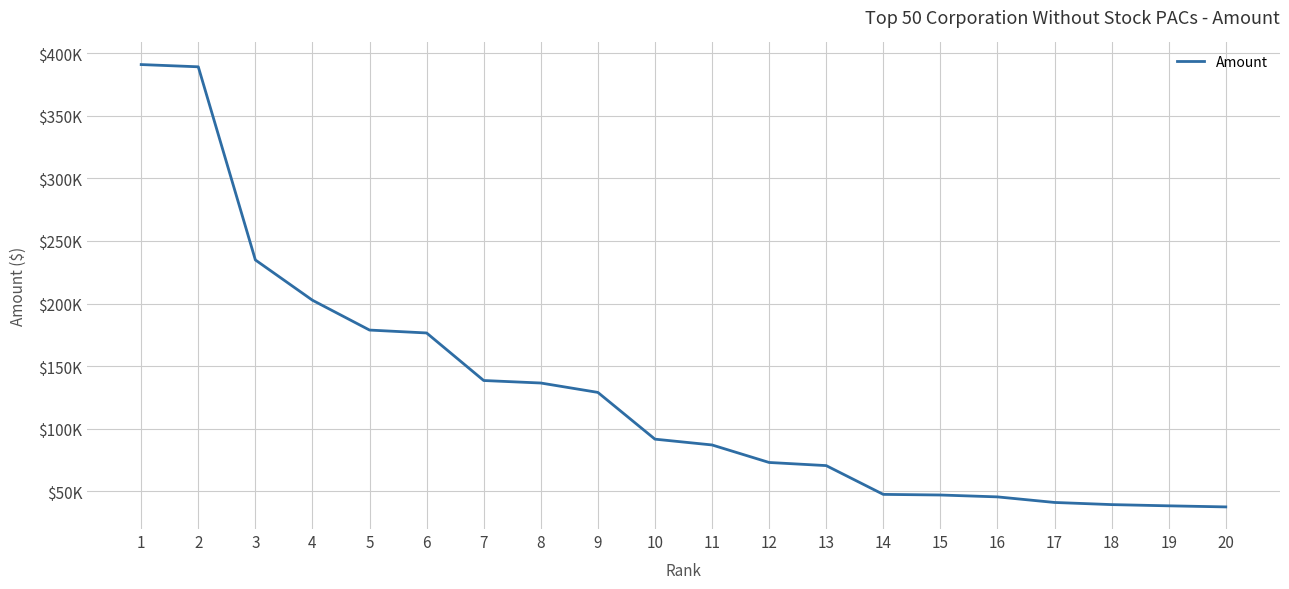

Approximately how many times larger is the value at 18 compared to 7?

0.3